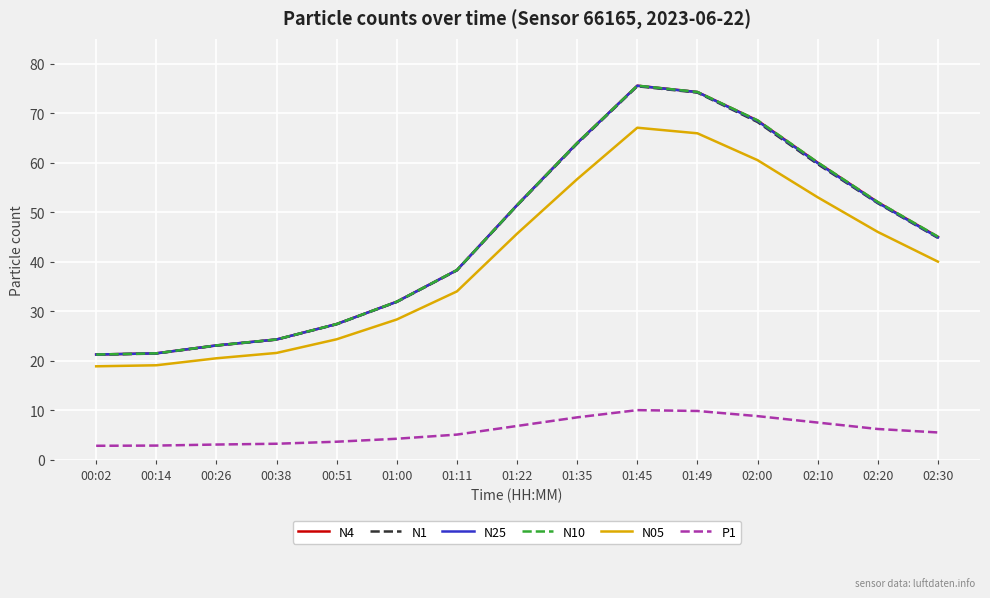

How many interior local peaks does the N4 series have?

1